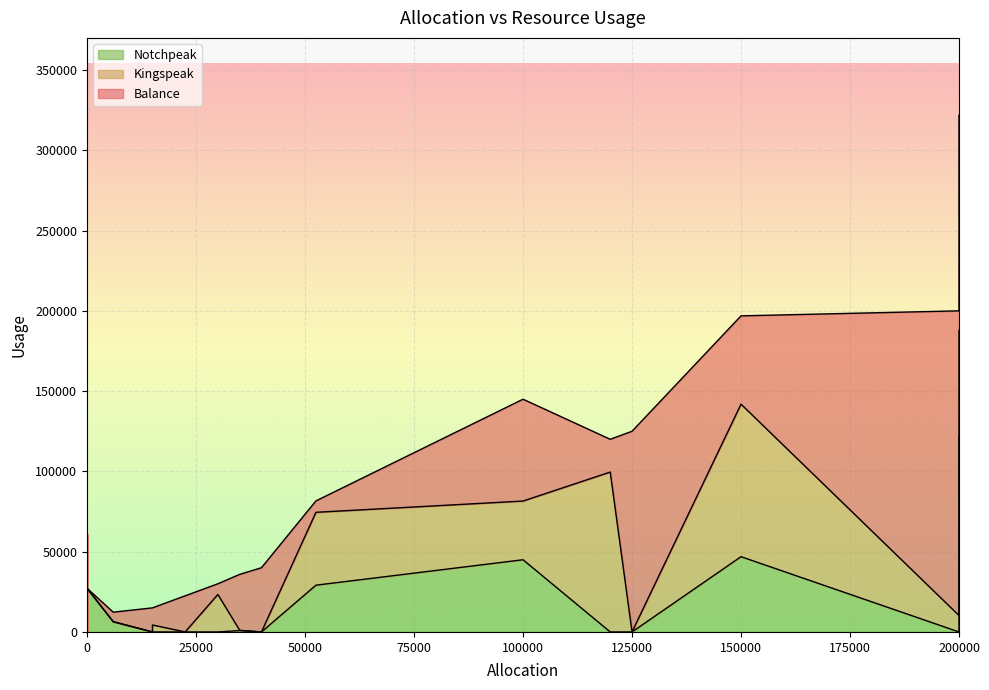

Read the Kingspeak value at 150000.

95007.4